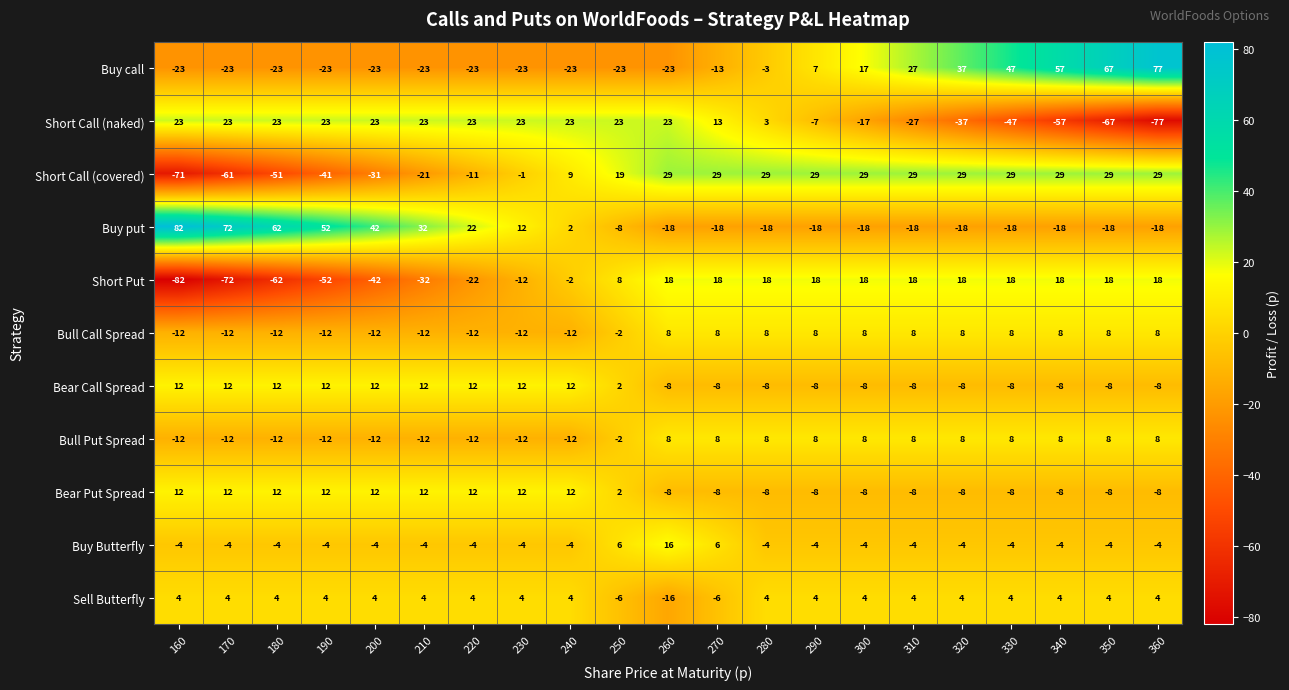

What is the spread (max minus min) of values at 320?

74